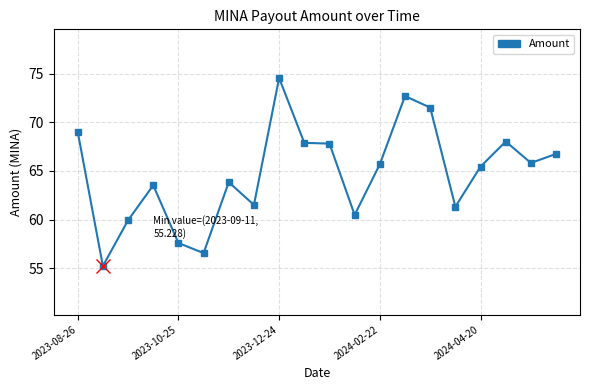

What is the maximum value shown in the chart?

74.6